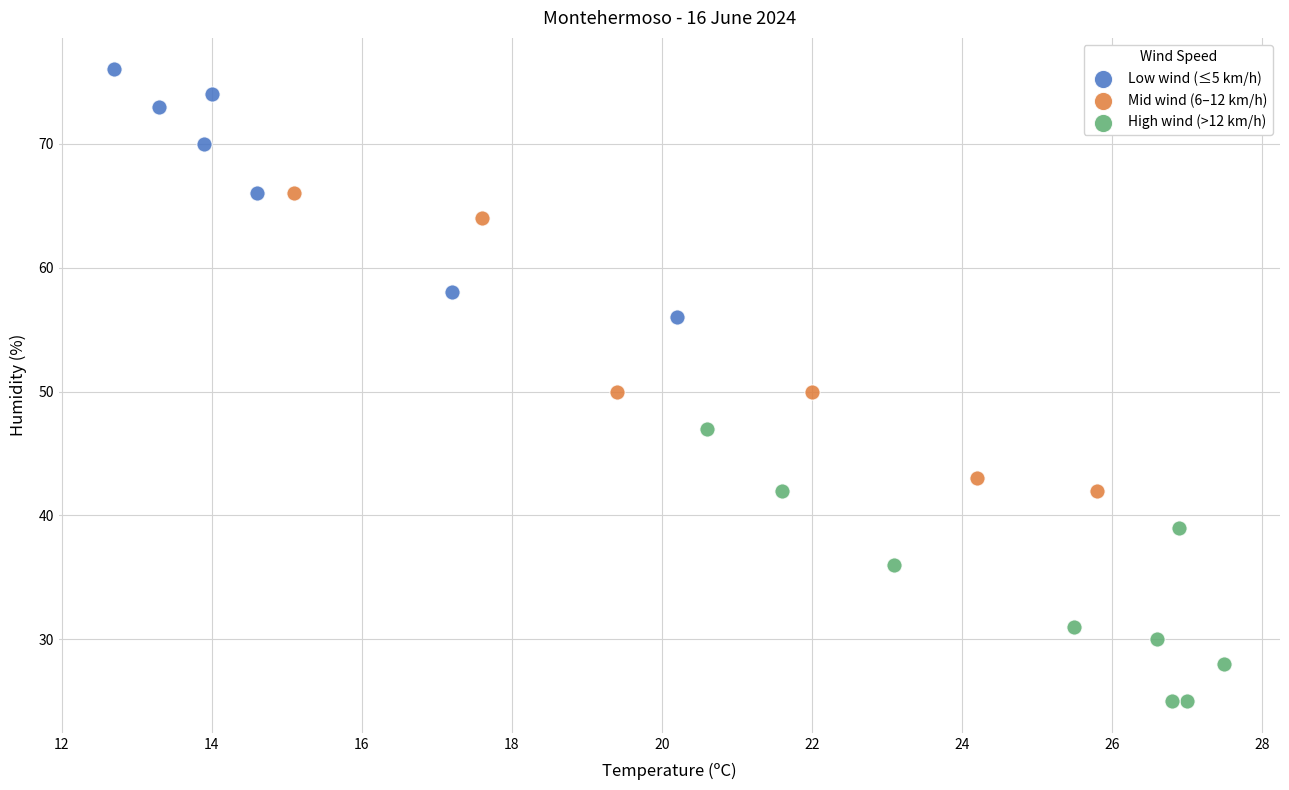

Which series reaches the minimum Y coordinate?

High wind (>12 km/h)